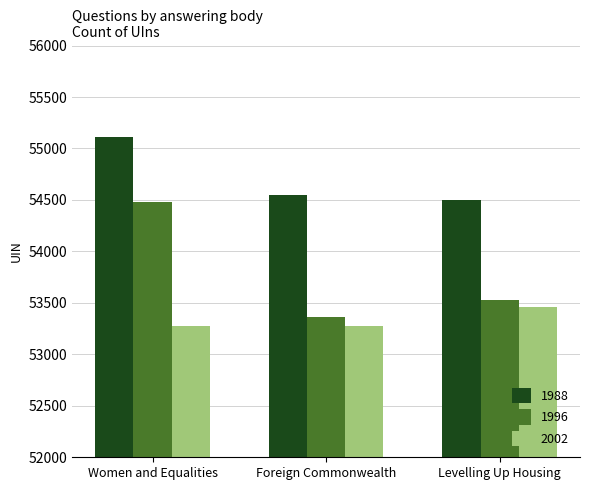

At how many categories does at least one series exceed 54053?

3